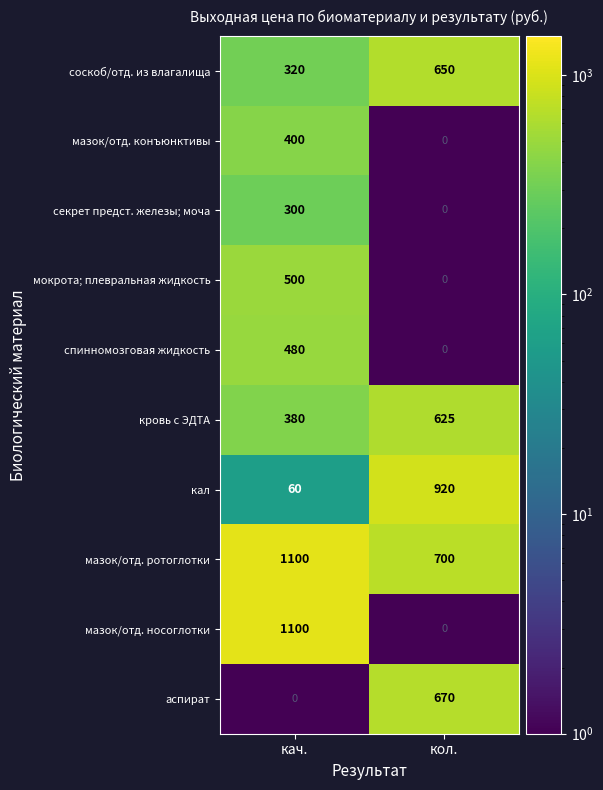

The value of мокрота; плевральная жидкость at кол. is -313. True or false?

False